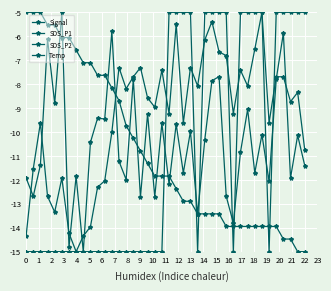

How many data points does each series have?

40